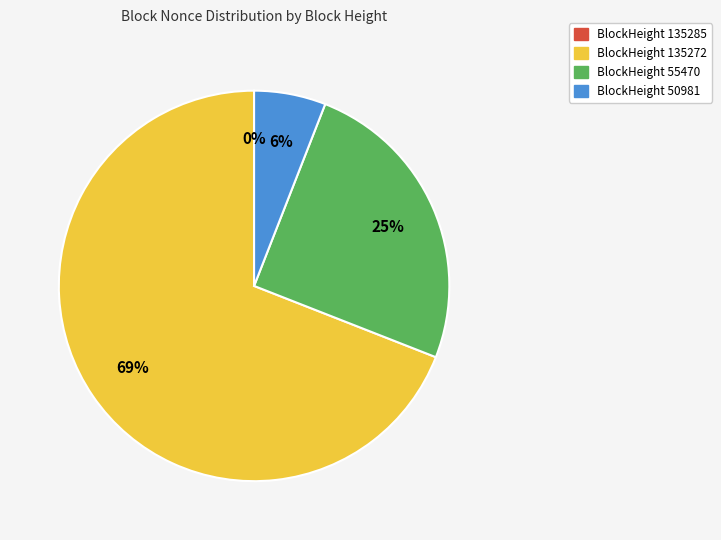

To the nearest percent, what percentage of the pie is BlockHeight 55470?

25%